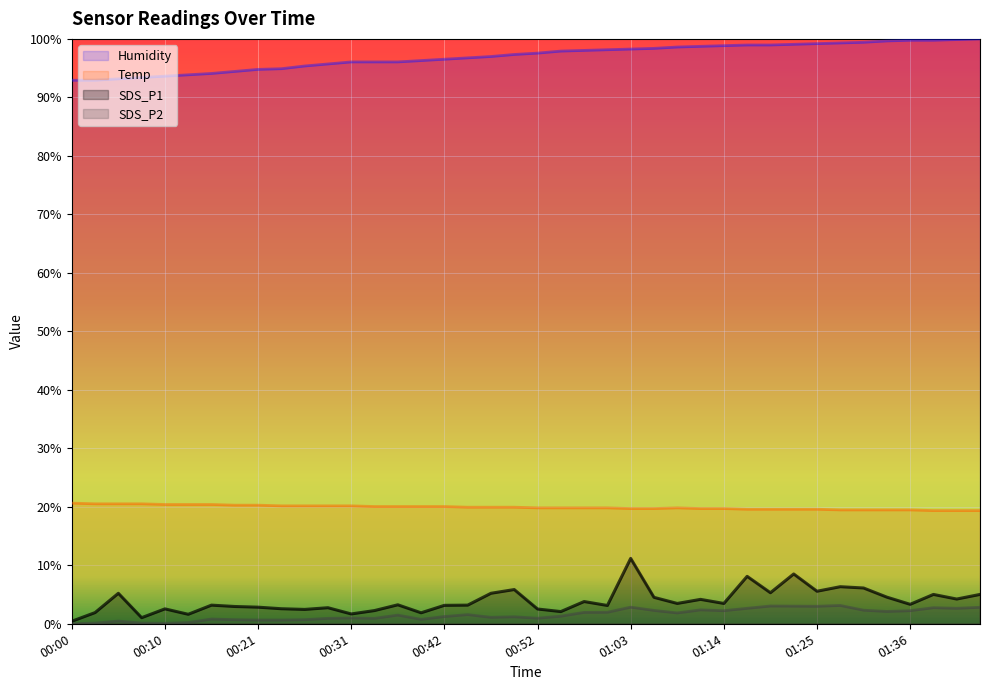

What is the difference between the maximum and minimum values in the Humidity series?

7.1